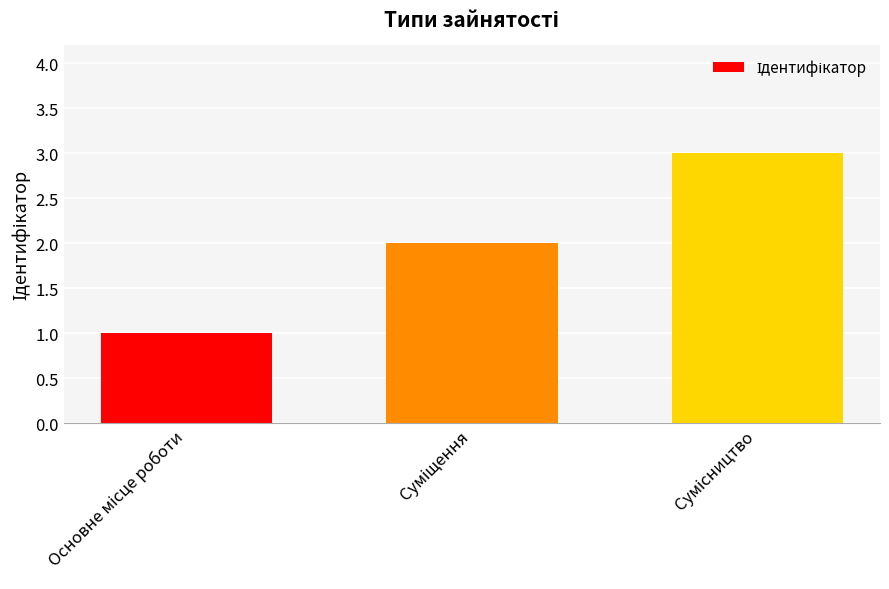

What is the average value?

2